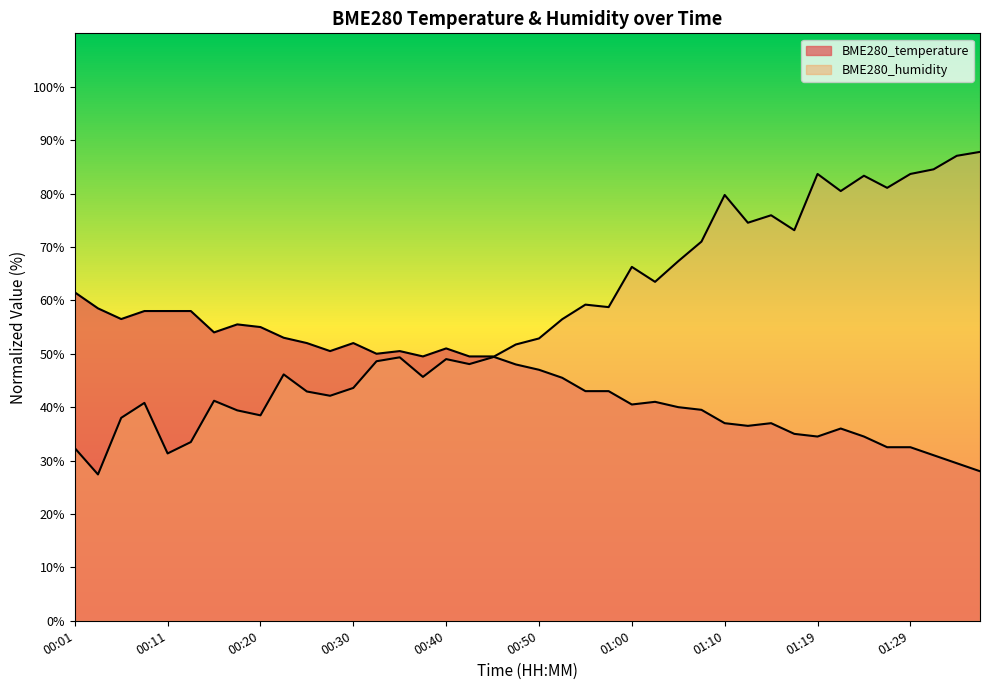

At how many categories does at least one series exceed 65?

15